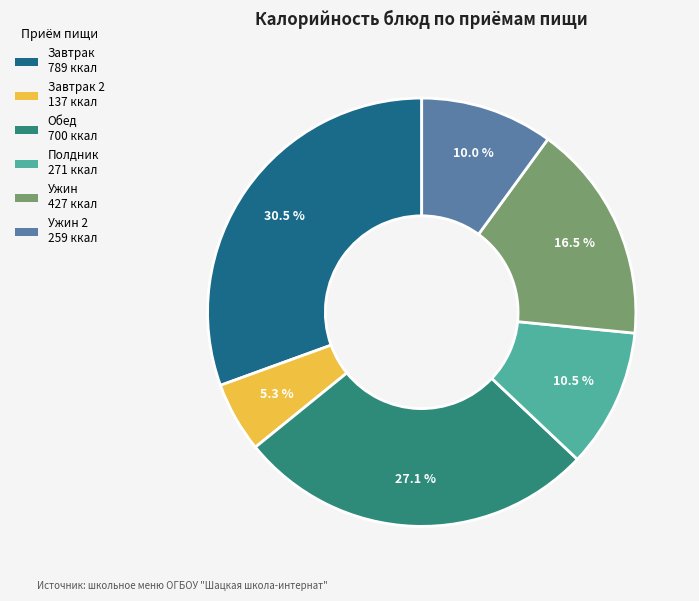

Does any single category account for the majority?

No